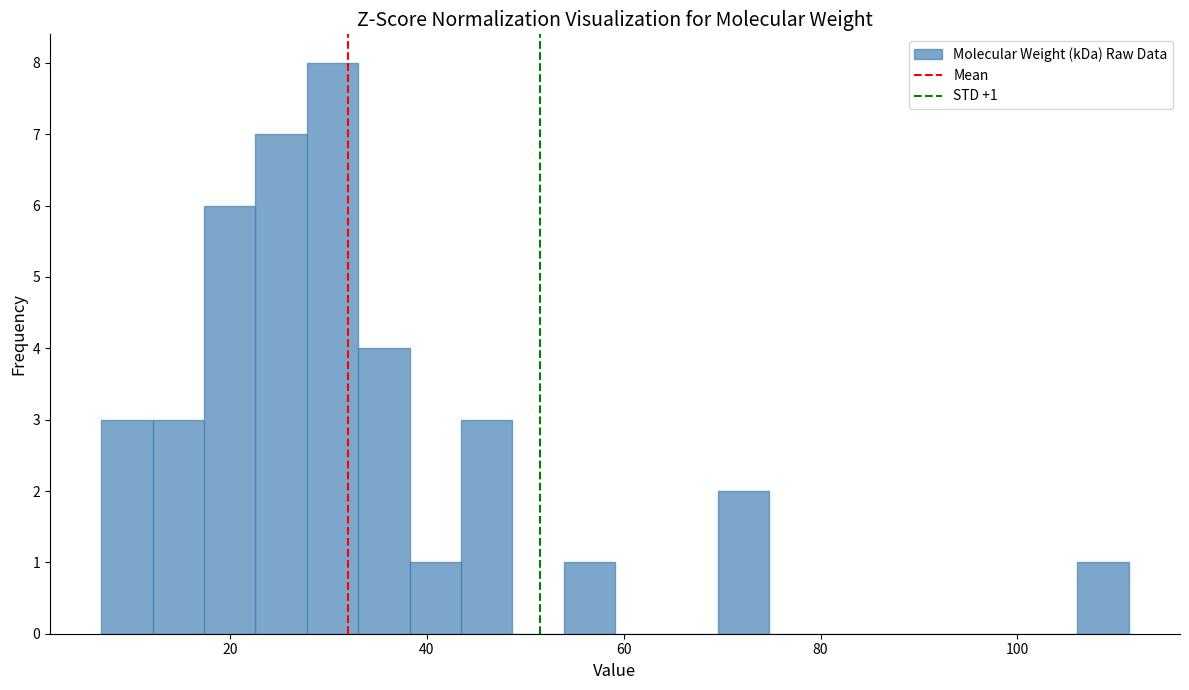

Read against the x-axis, roughly where is the centre of the tallest bar?

30